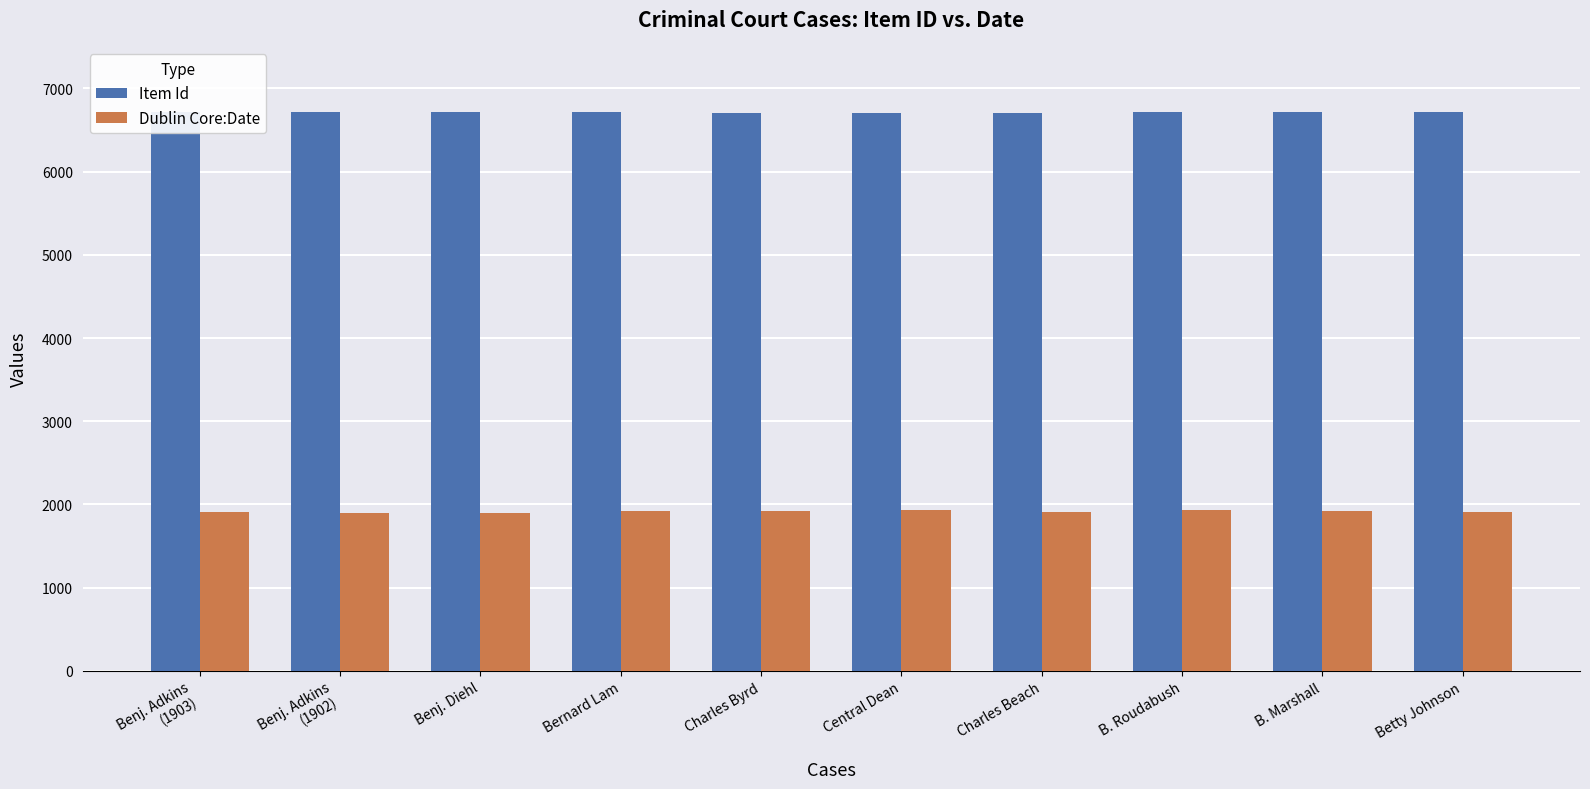

Reading left to right, list all the values displayed in this chart.

Item Id: Benj. Adkins
(1903)=6720	Benj. Adkins
(1902)=6719	Benj. Diehl=6718	Bernard Lam=6715	Charles Byrd=6701	Central Dean=6703	Charles Beach=6702	B. Roudabush=6714	B. Marshall=6712	Betty Johnson=6713
Dublin Core:Date: Benj. Adkins
(1903)=1903	Benj. Adkins
(1902)=1902	Benj. Diehl=1900	Bernard Lam=1922	Charles Byrd=1921	Central Dean=1928	Charles Beach=1905	B. Roudabush=1927	B. Marshall=1917	Betty Johnson=1911